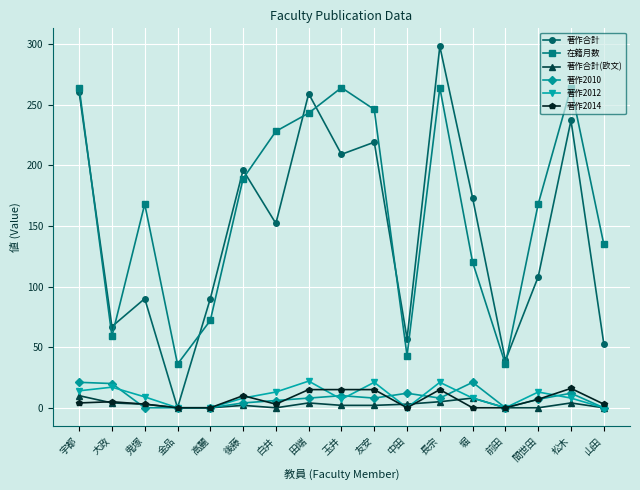

Rank the series at 松木 from highest to lowest value.

在籍月数, 著作合計, 著作2014, 著作2010, 著作2012, 著作合計(欧文)